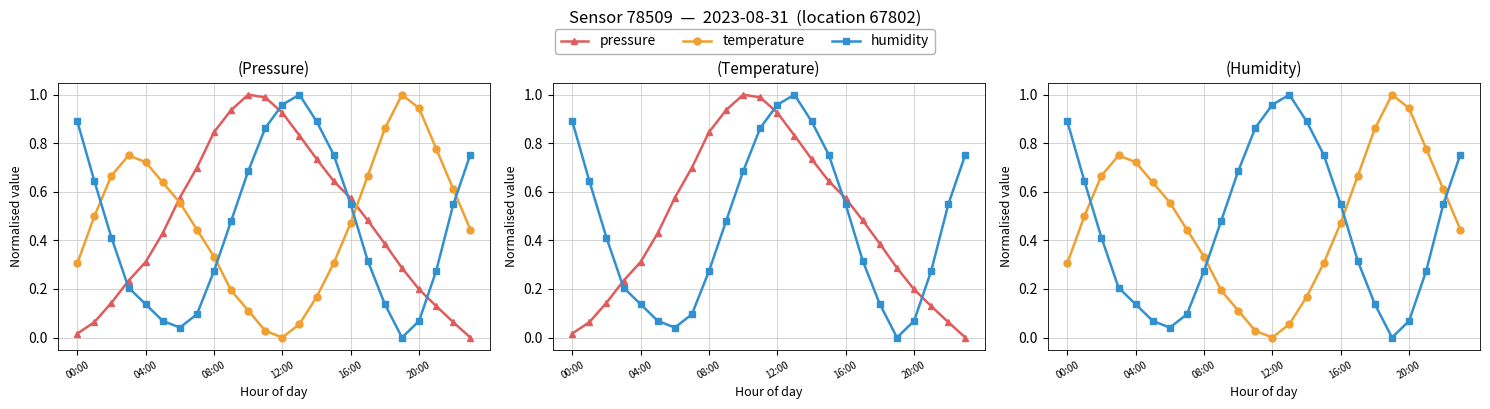

Reading left to right, what are all the values shown in this chart?

pressure: 0.0	0.1	0.1	0.2	0.3	0.4	0.6	0.7	0.8	0.9	1.0	1.0	0.9	0.8	0.7	0.6	0.6	0.5	0.4	0.3	0.2	0.1	0.1	0.0
temperature: 0.3	0.5	0.7	0.8	0.7	0.6	0.6	0.4	0.3	0.2	0.1	0.0	0.0	0.1	0.2	0.3	0.5	0.7	0.9	1.0	0.9	0.8	0.6	0.4
humidity: 0.9	0.6	0.4	0.2	0.1	0.1	0.0	0.1	0.3	0.5	0.7	0.9	1.0	1.0	0.9	0.8	0.5	0.3	0.1	0.0	0.1	0.3	0.5	0.8